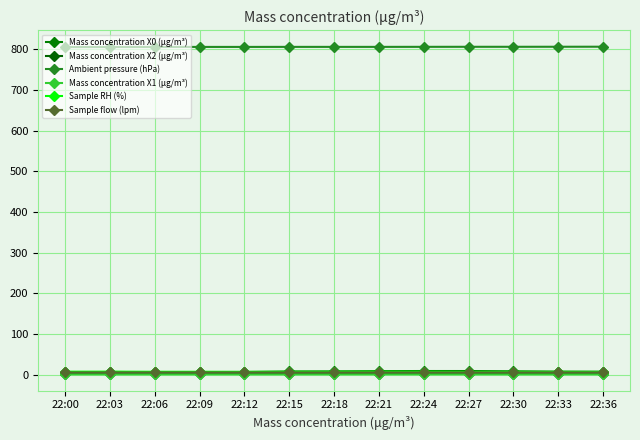

True or false: Sample flow (lpm) has a value of 5.0 at 22:06.

True